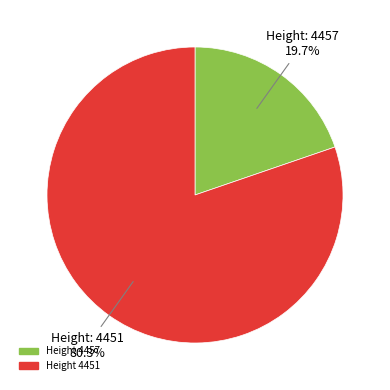

Combined, what portion of the pie is Height 4451 and Height 4457?

100.0%